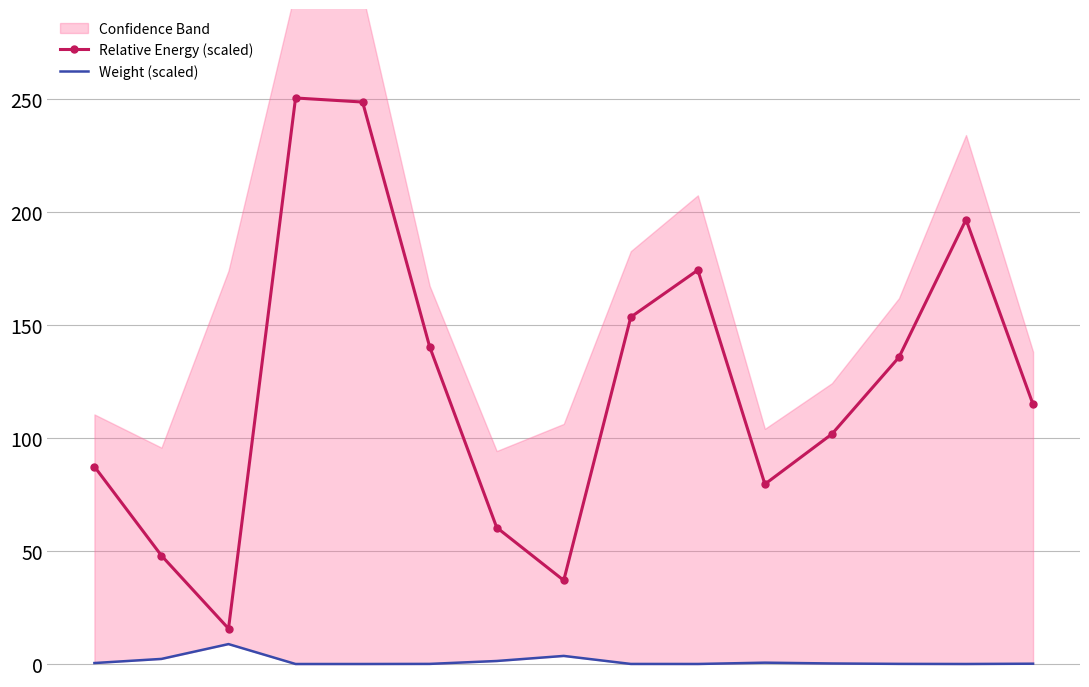

Is it true that Relative Energy (scaled) equals 174.4 at 9?

True